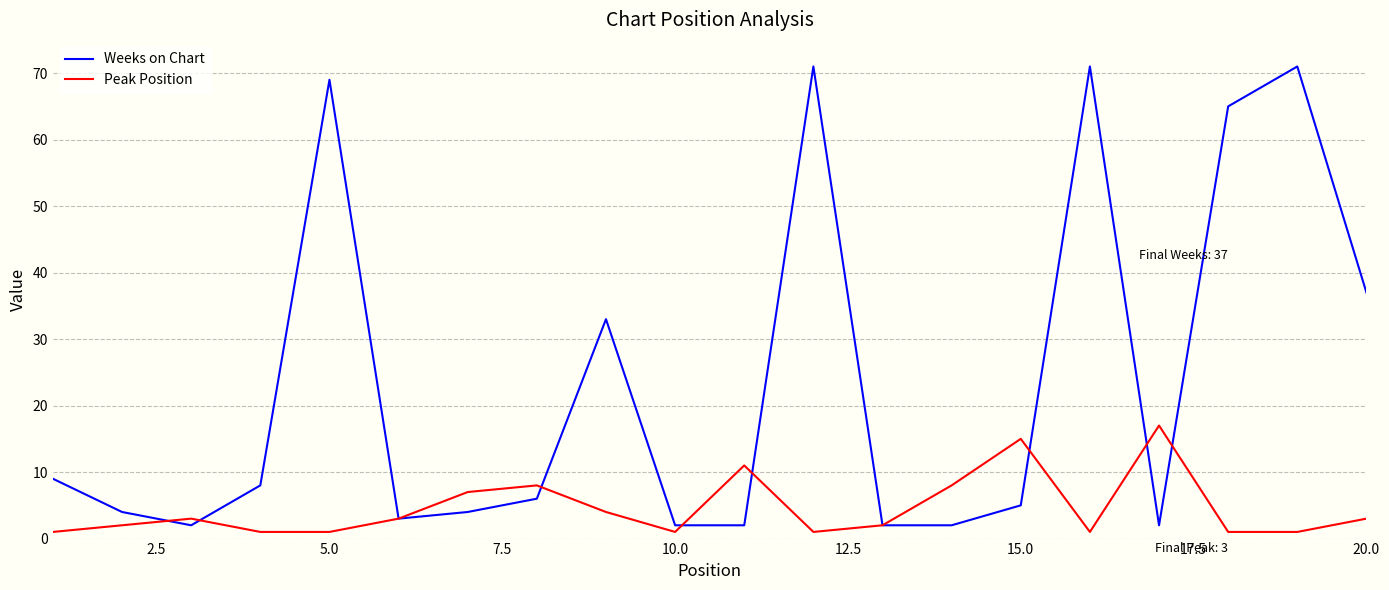

Which series has the largest total across all categories?

Weeks on Chart